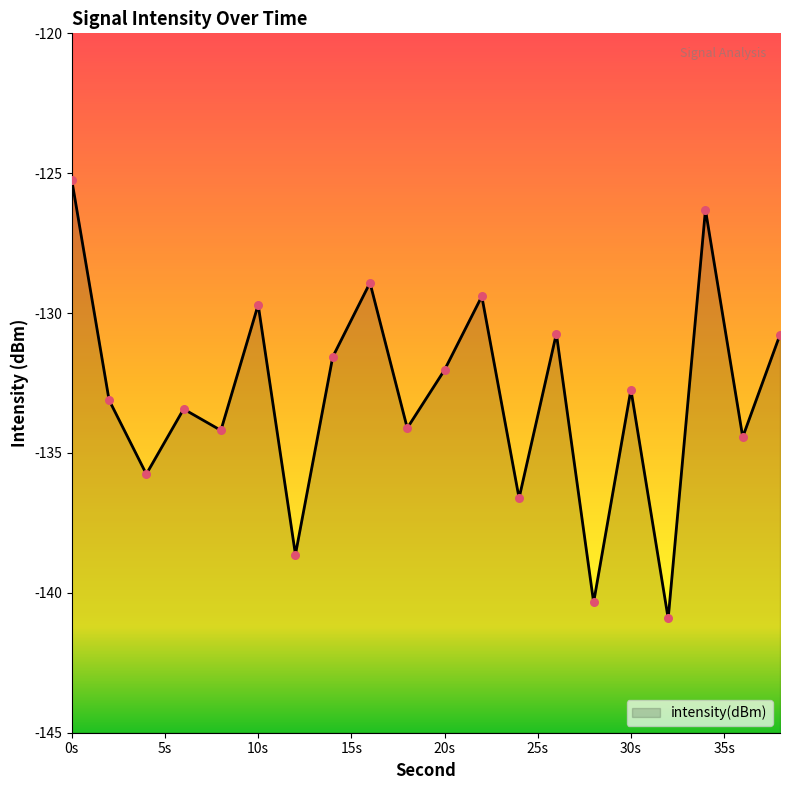

What is the change in value from 10 to 38?

-1.1